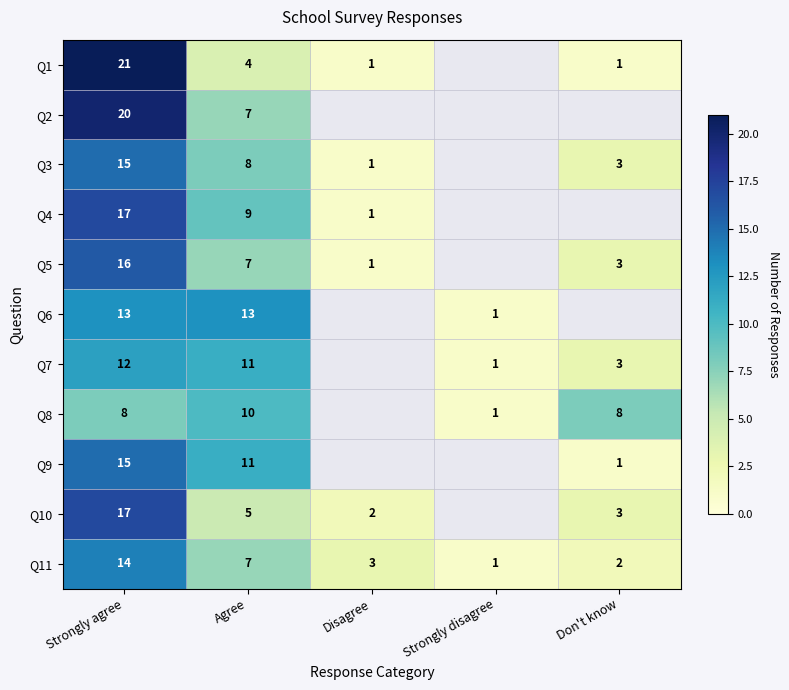

What is the sum of all Q11 values?

27